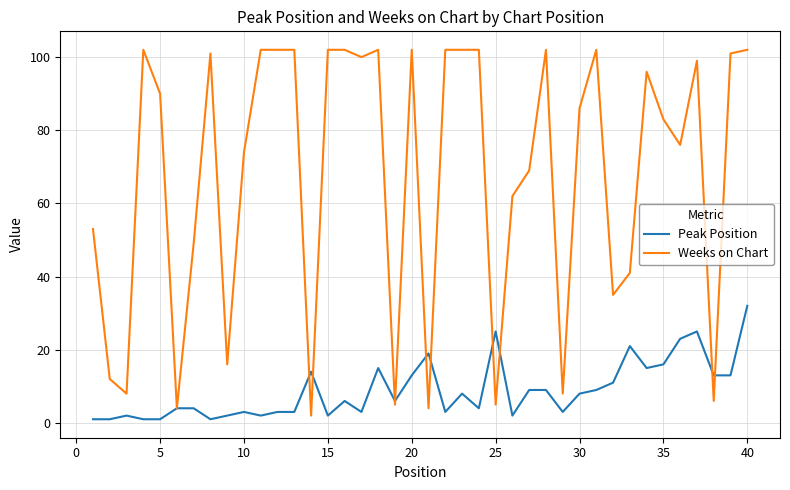

Count the number of data series in this chart.

2